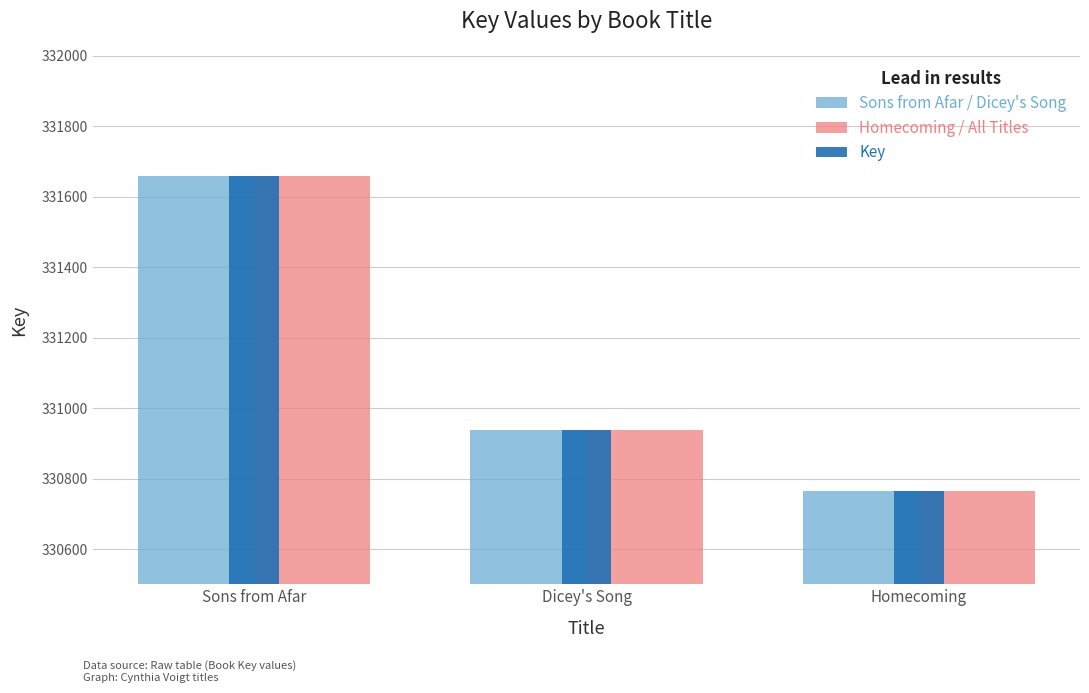

What is the maximum value shown in the chart?

331660